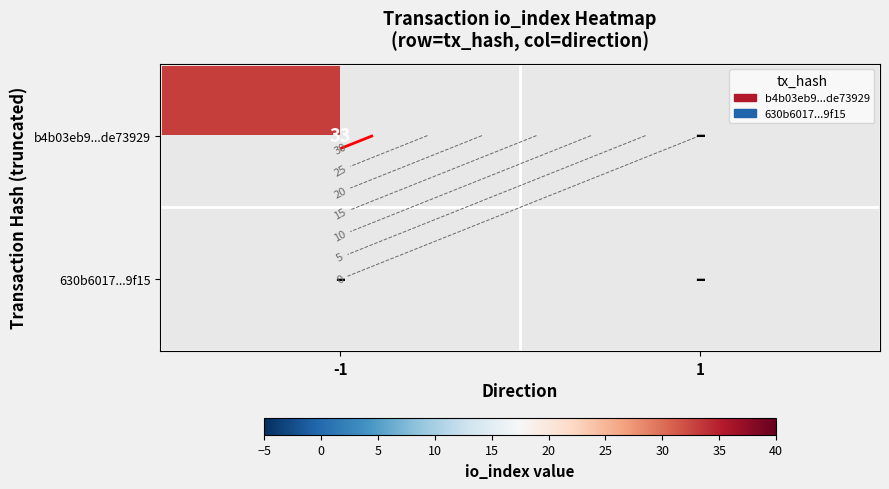

At which label does b4b03eb9...de73929 reach its peak?

-1